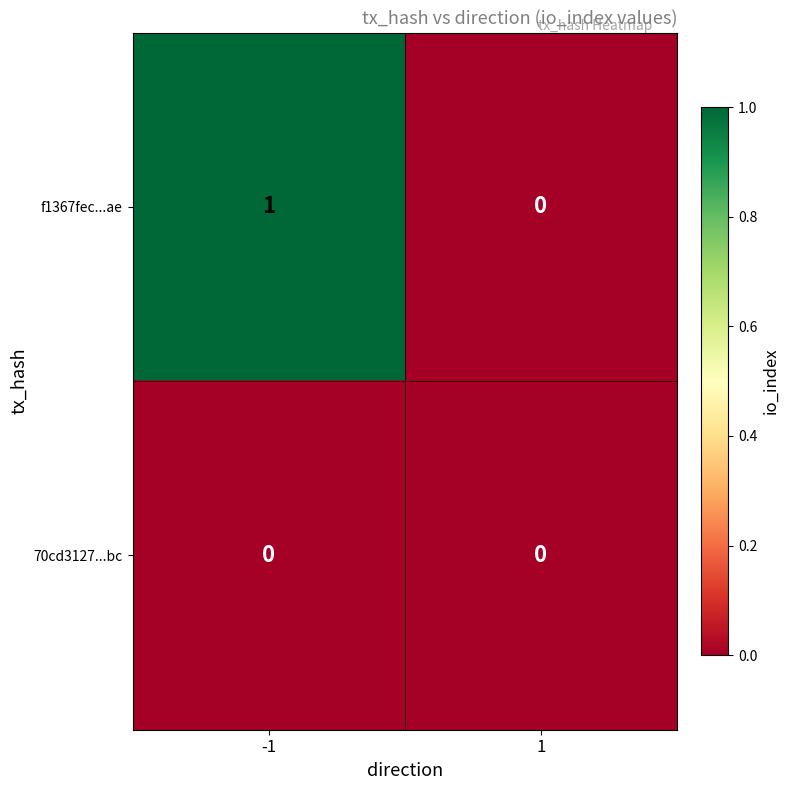

How many distinct data groups are displayed?

2